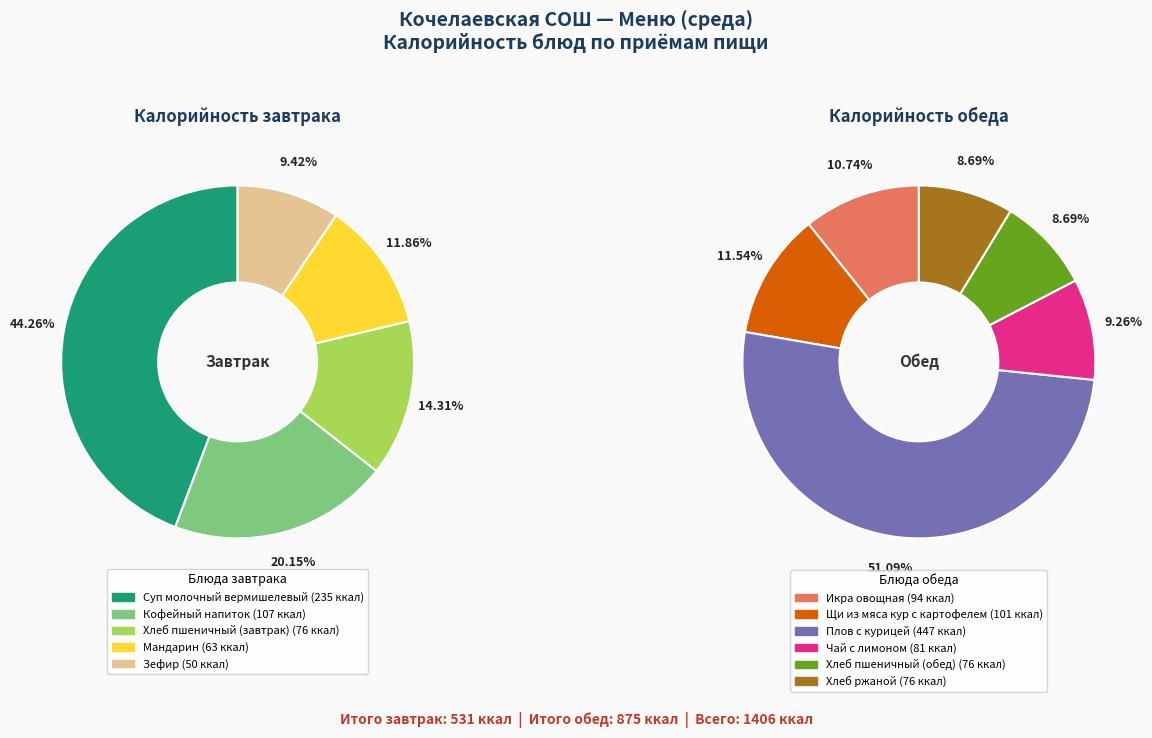

Is it true that Кофейный напиток is 19% of the pie?

False